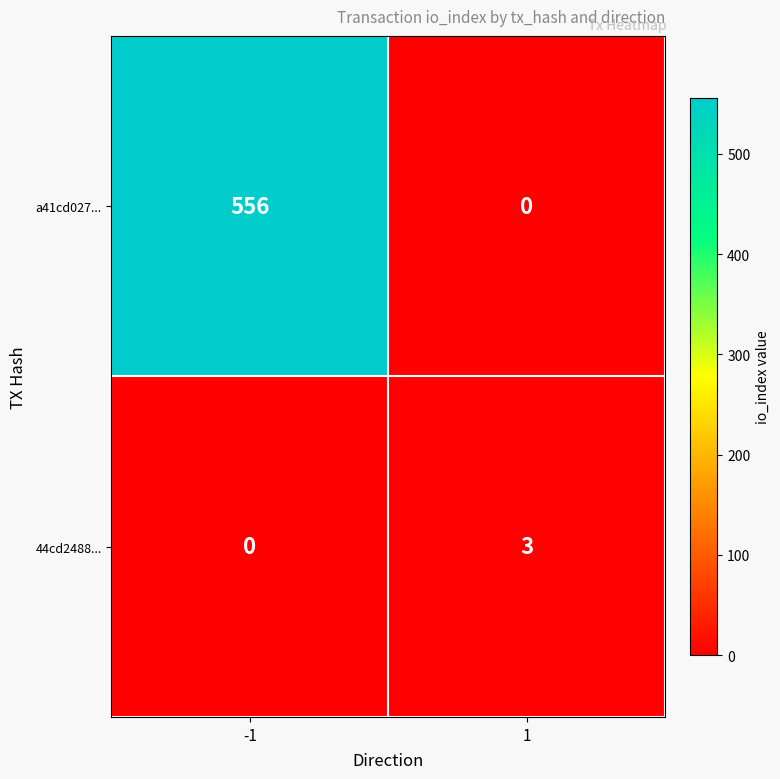

What is the sum of the a41cd027... values at -1 and 1?

556